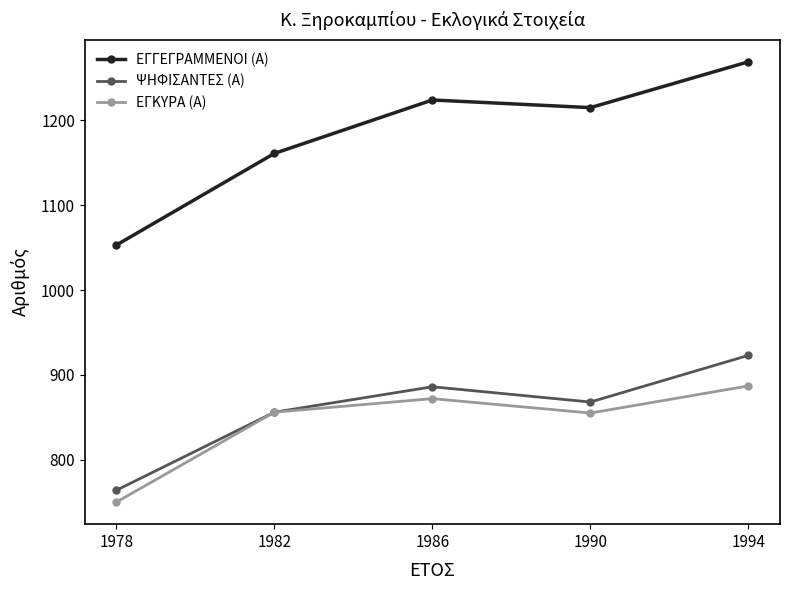

At which label does ΕΓΓΕΓΡΑΜΜΕΝΟΙ (Α) reach its peak?

1994